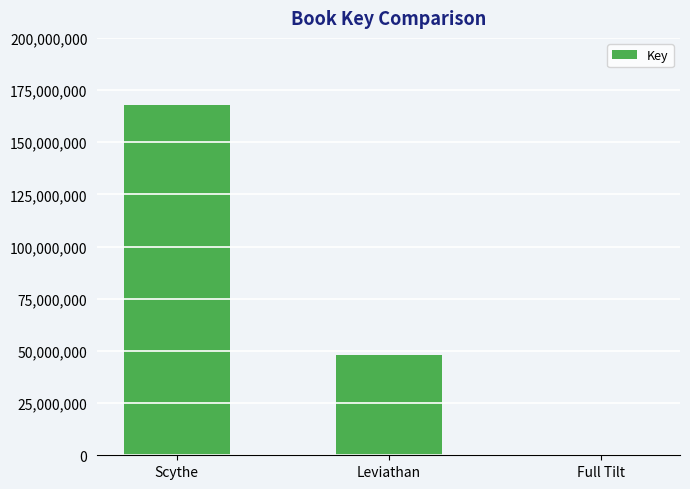

The chart shows a value of 68114192 at Leviathan. True or false?

False